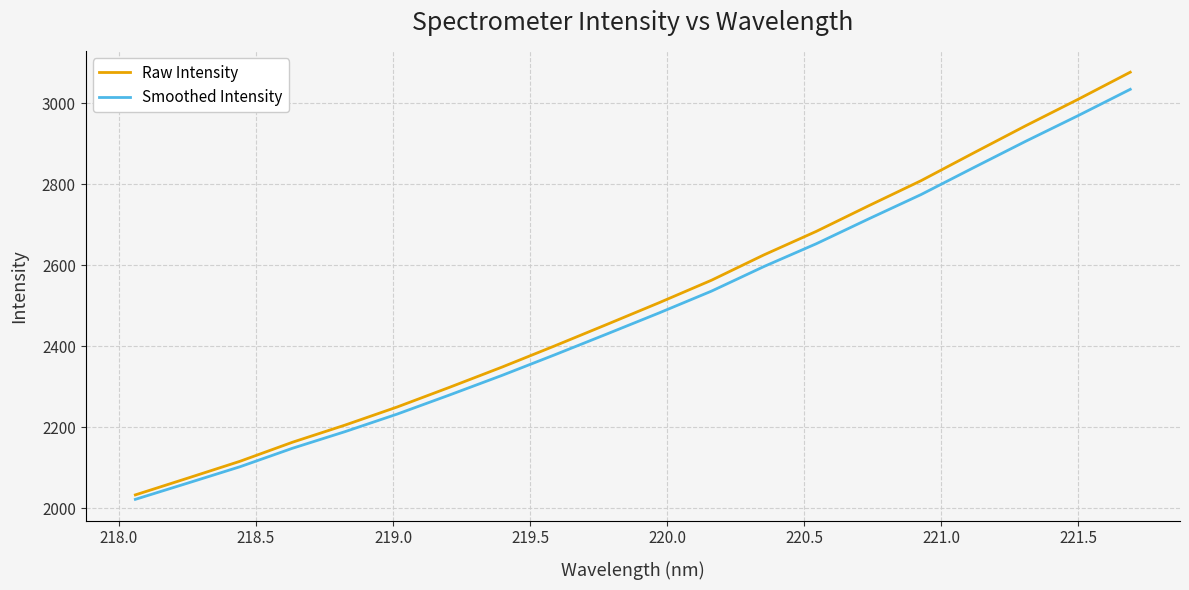

What is the highest value of the Raw Intensity series?

3076.6